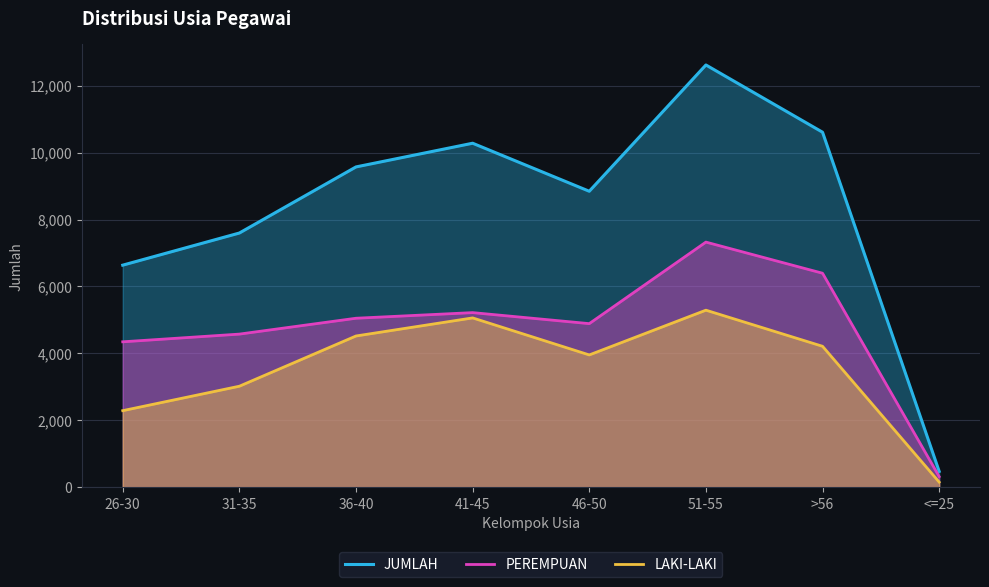

How many lines are shown in the chart?

3